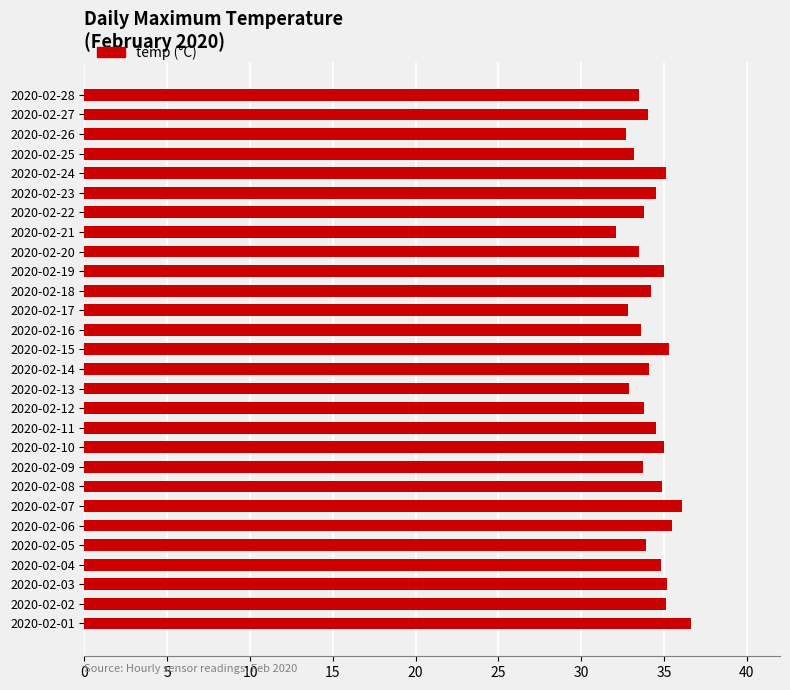

What is the difference between the maximum and second lowest values?

3.9